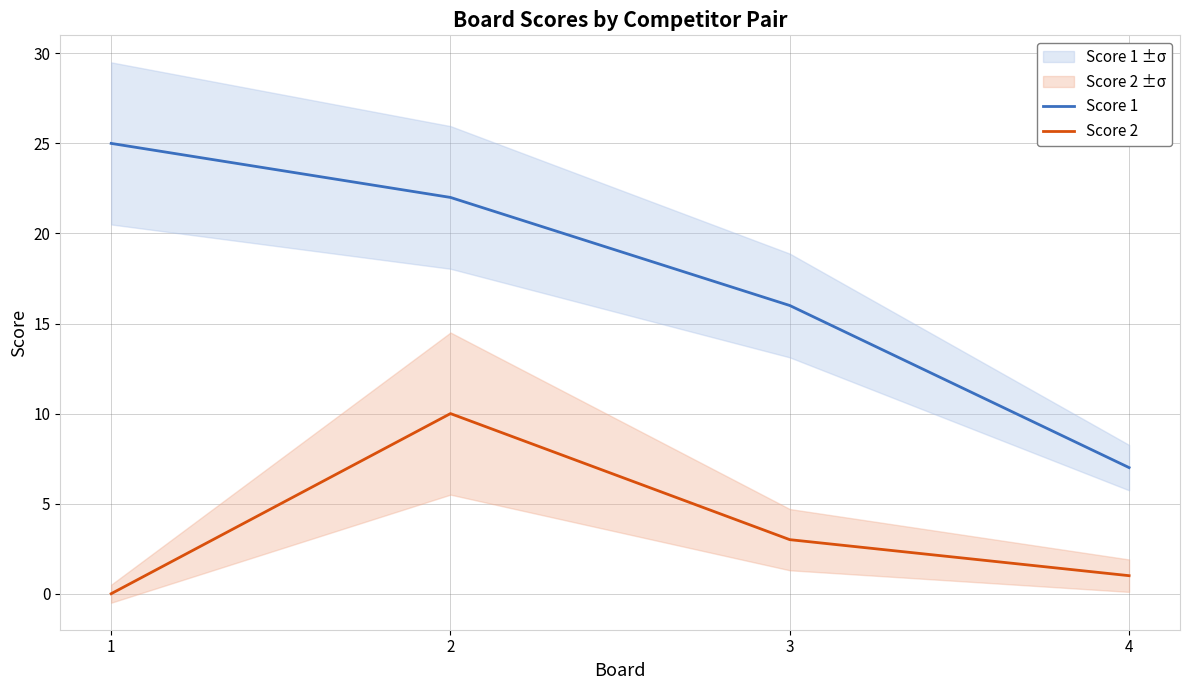

How many data points does each series have?

4